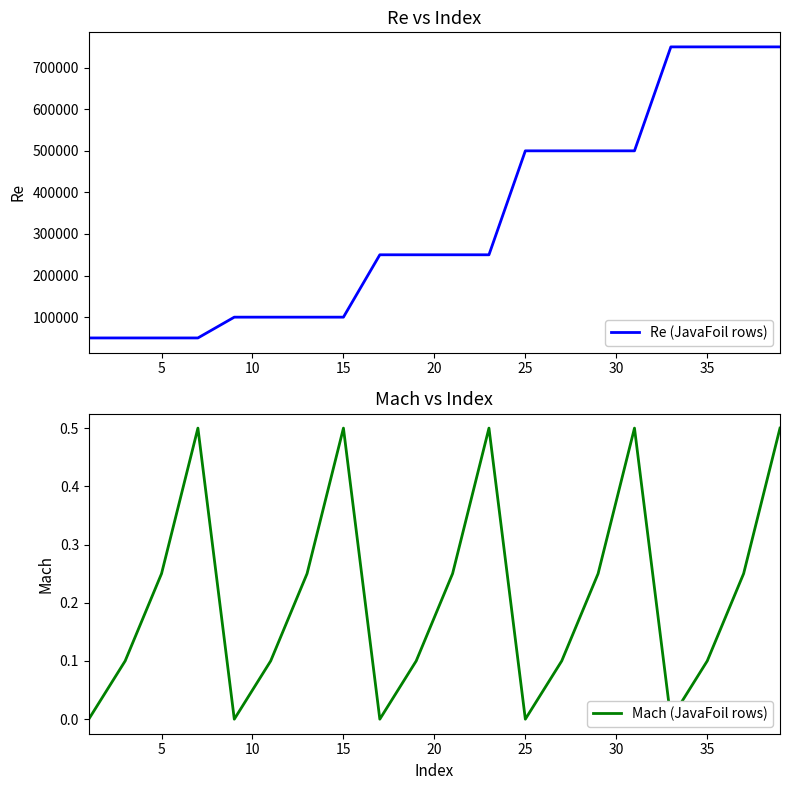

What value does the Re (JavaFoil rows) series have at 15?

100000